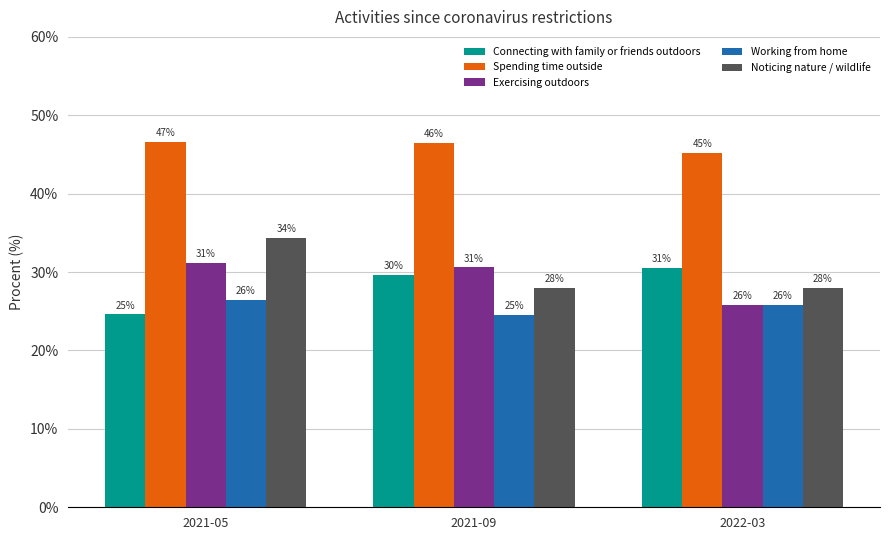

Reading left to right, extract all data points from this chart.

Connecting with family or friends outdoors: 0.2	0.3	0.3
Spending time outside: 0.5	0.5	0.5
Exercising outdoors: 0.3	0.3	0.3
Working from home: 0.3	0.2	0.3
Noticing nature / wildlife: 0.3	0.3	0.3